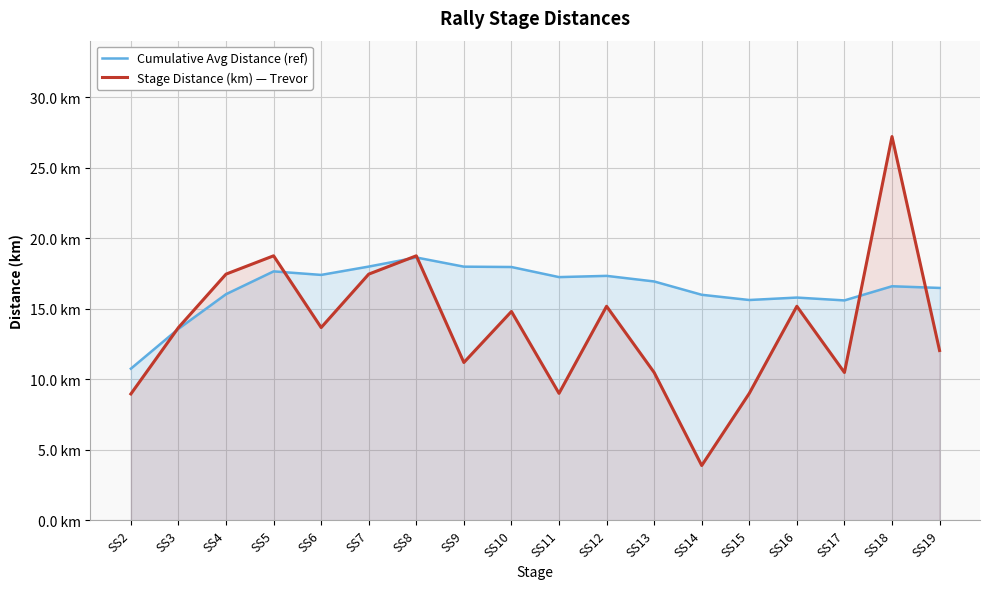

True or false: Stage Distance (km) — Trevor has a value of 13.7 at SS6.

True